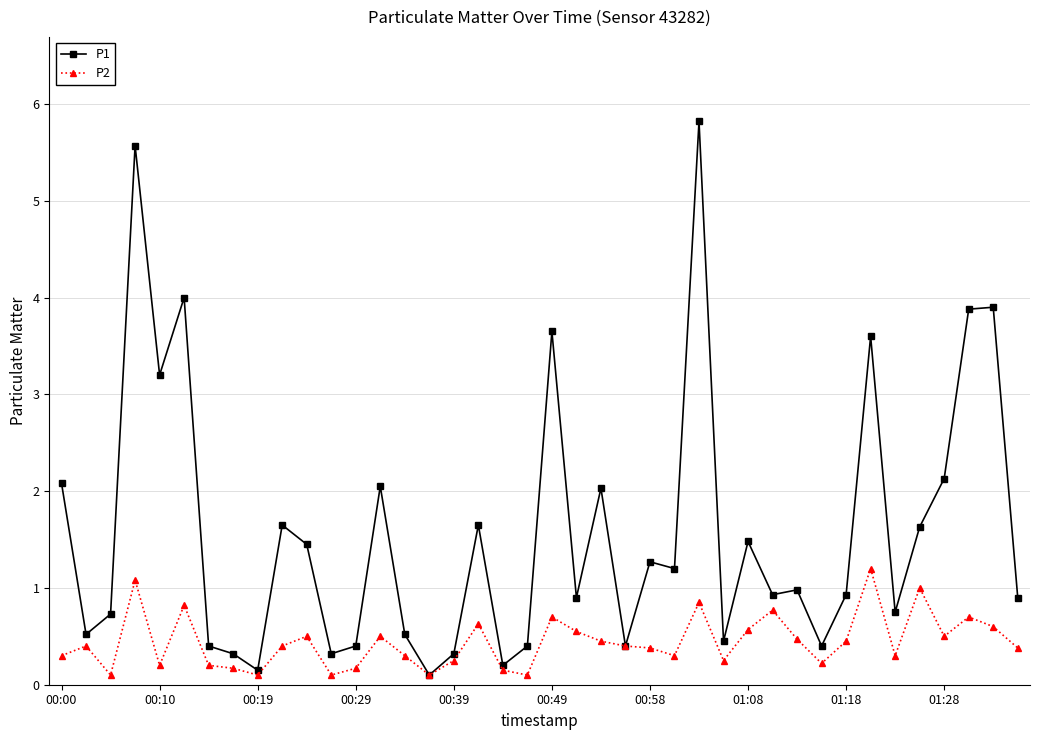

Which series has the widest spread of values?

P1